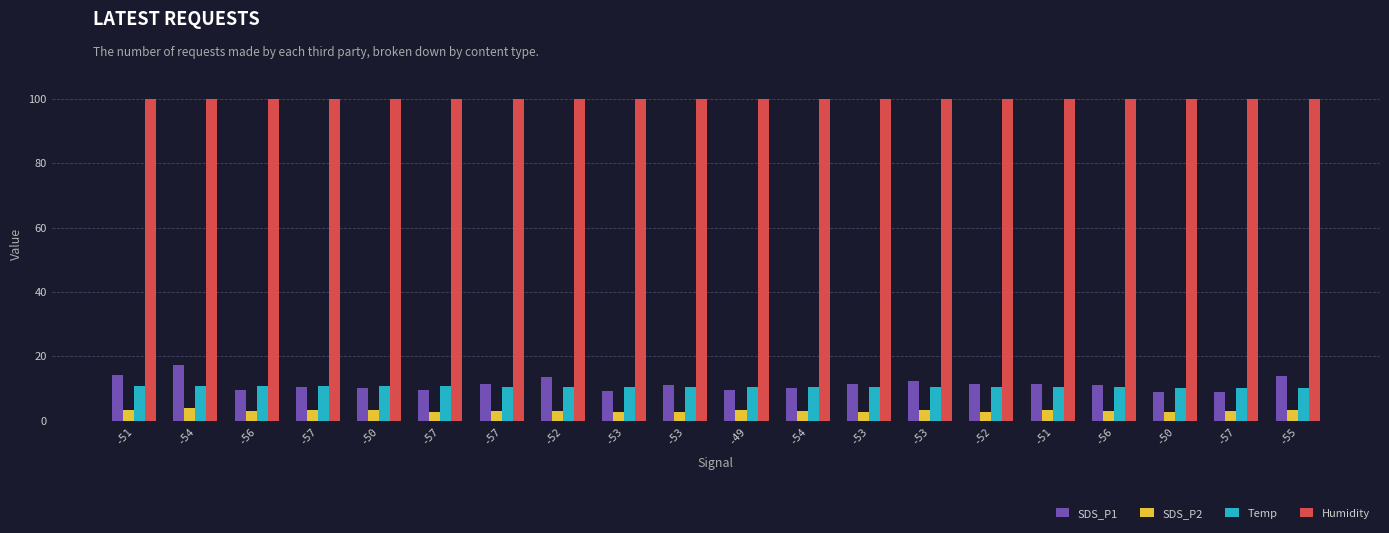

Count the number of categories in the chart.

20